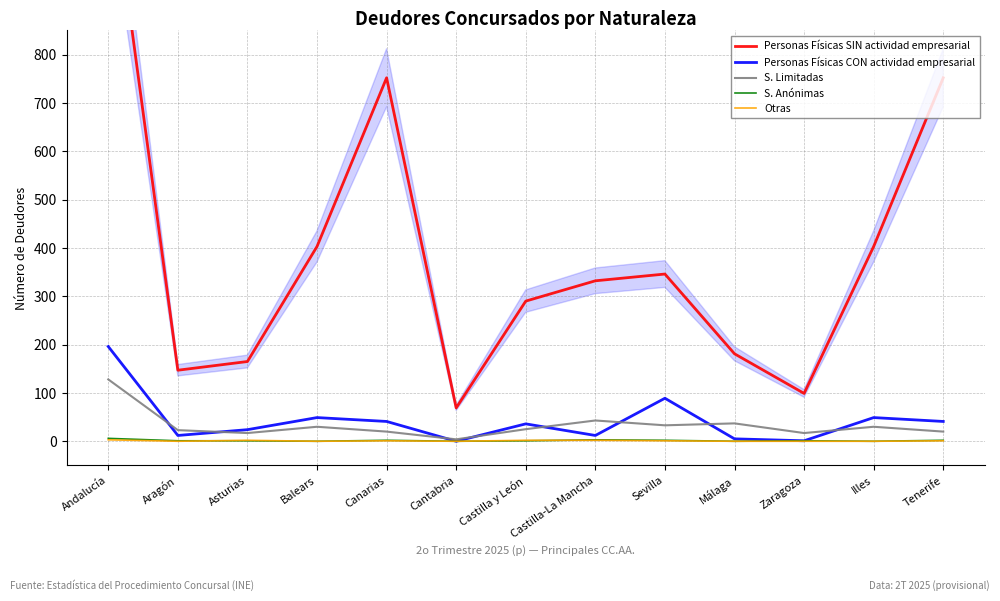

Which series changed the most between Asturias and Málaga?

S. Limitadas